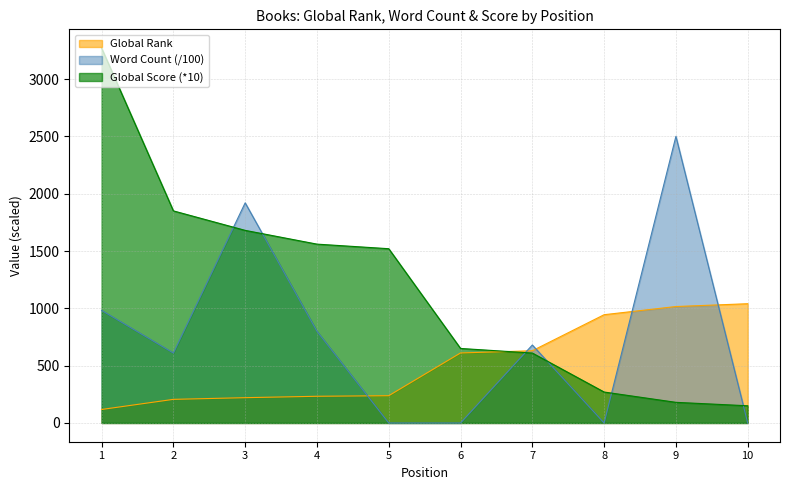

What is the difference between the maximum and minimum values in the Global Rank series?

922.5